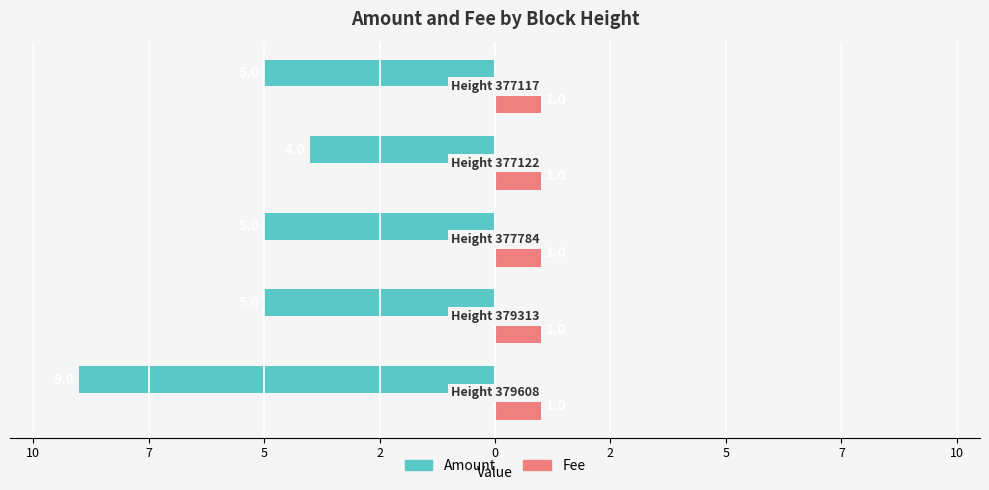

What are all the series names shown in the legend?

Amount, Fee